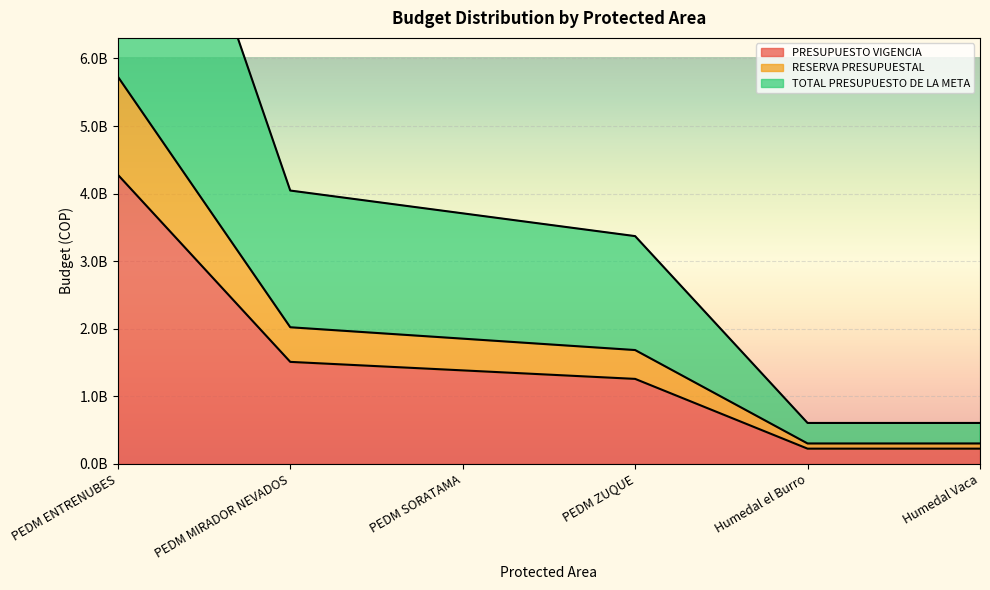

Is it true that TOTAL PRESUPUESTO DE LA META equals 3370975629.8 at PEDM ZUQUE?

True